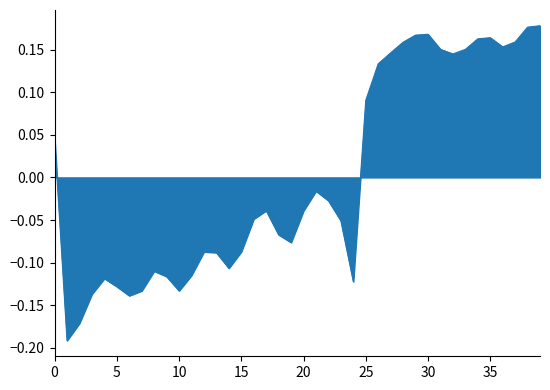

Which label corresponds to the largest value in the chart?

39